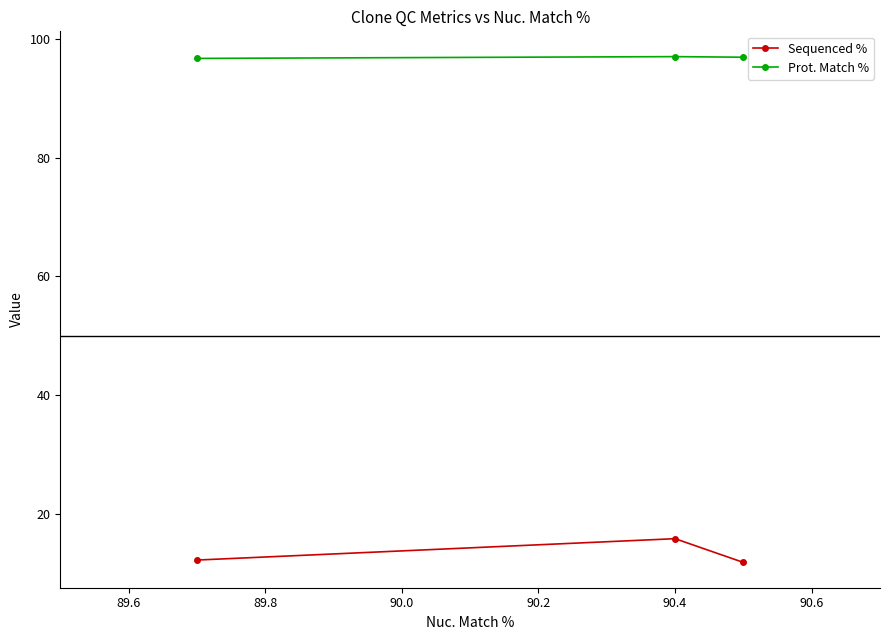

List the series in order of their overall mean, highest first.

Prot. Match %, Sequenced %